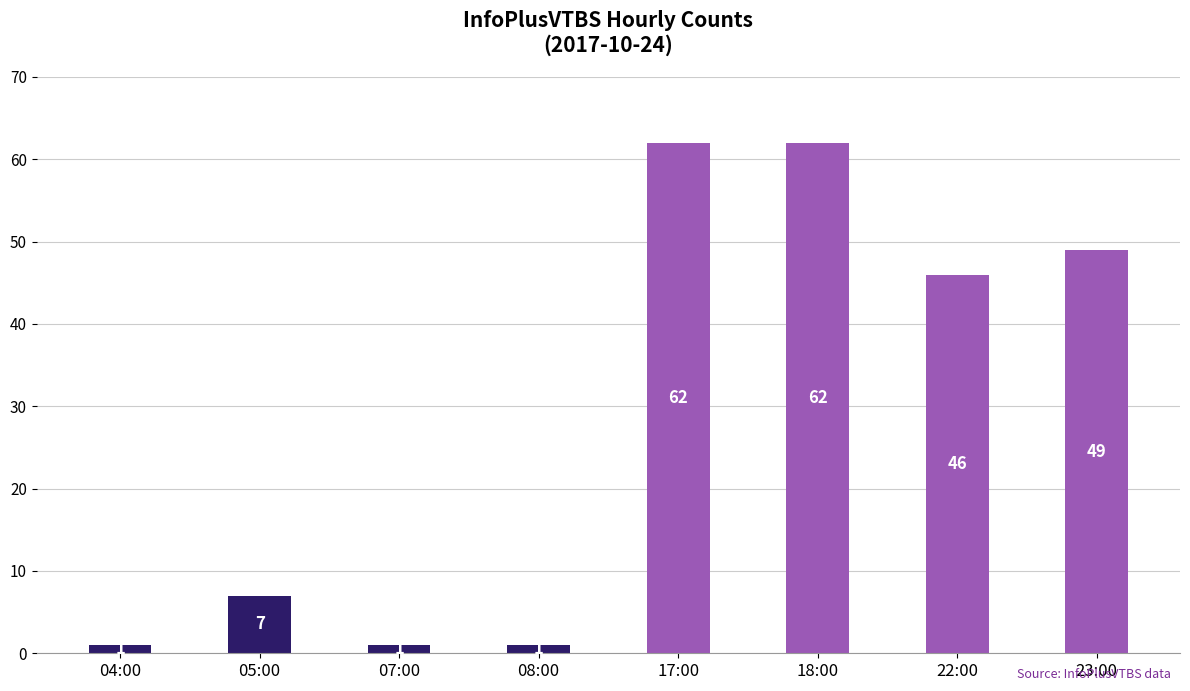

What is the ratio of the value at 22:00 to the value at 17:00?

0.7